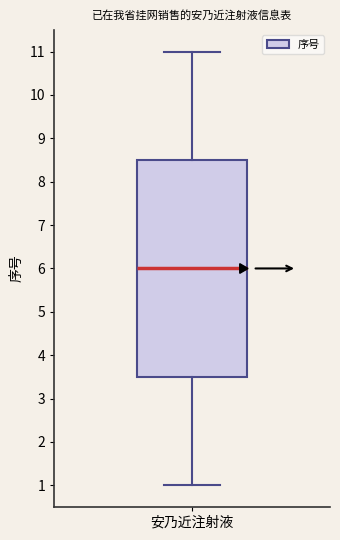

Transcribe this box plot: give where the median line is, the range the box spans, and where the two whiskers end, as read against the y-axis. The values are not printed on the chart, so give them approximately, as read against the axis.

median 6.0, box 3.5 to 8.5, whiskers 1.0 to 11.0